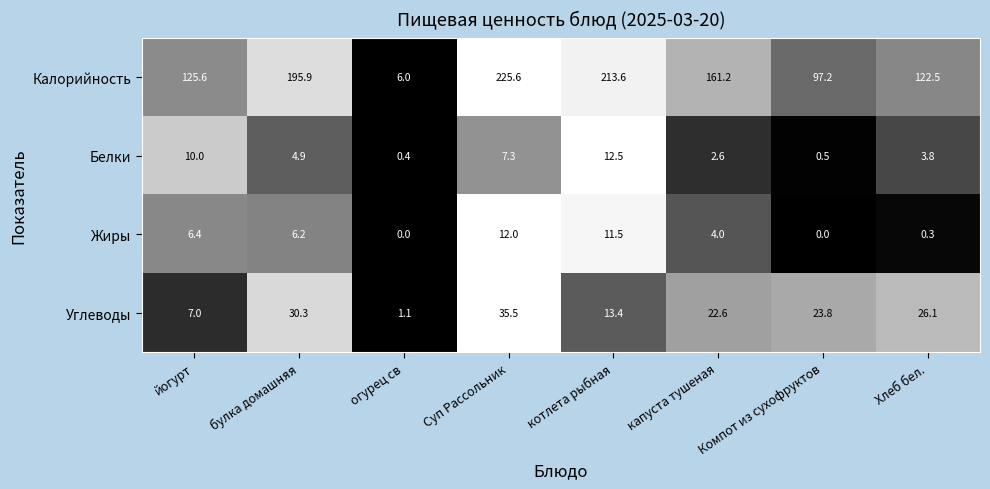

Rank the series at Компот из сухофруктов from lowest to highest value.

Жиры, Белки, Углеводы, Калорийность